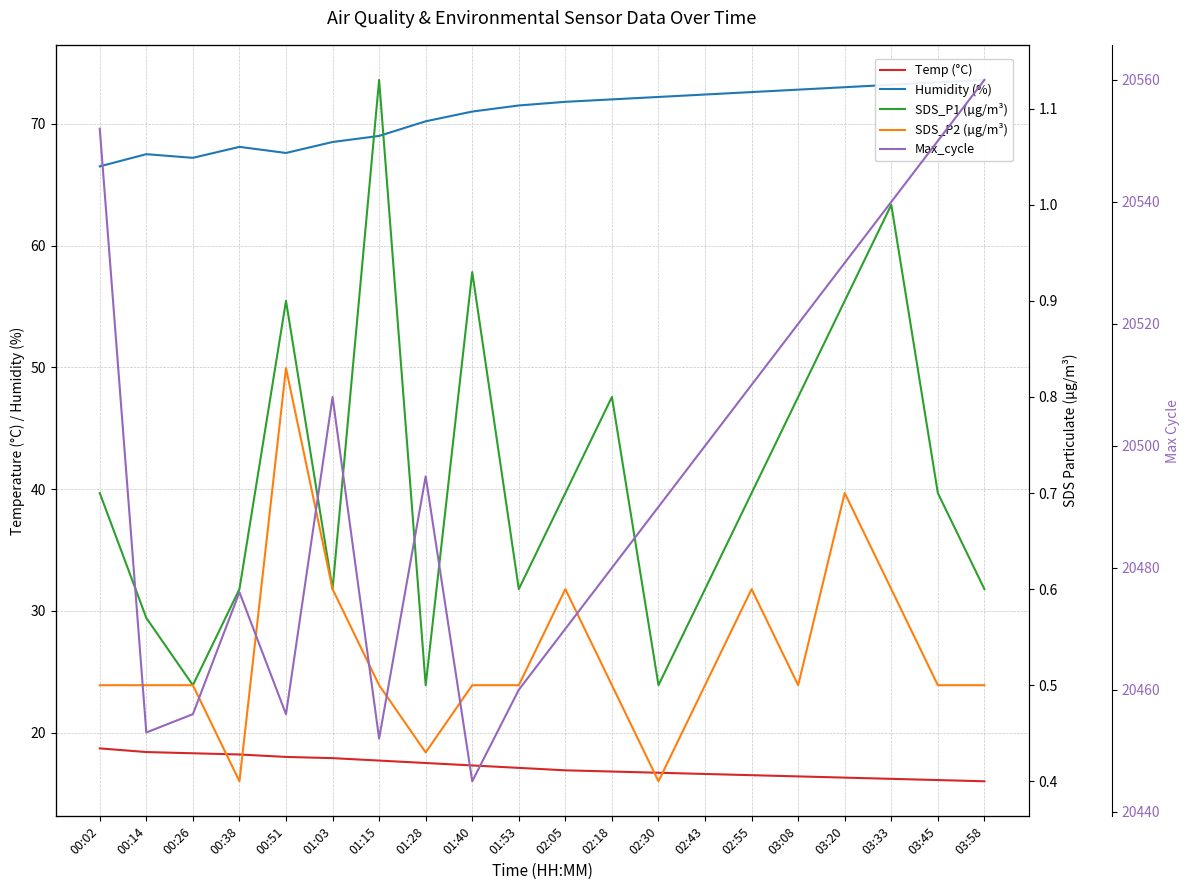

What is the label of the 8th point from the right?

02:30